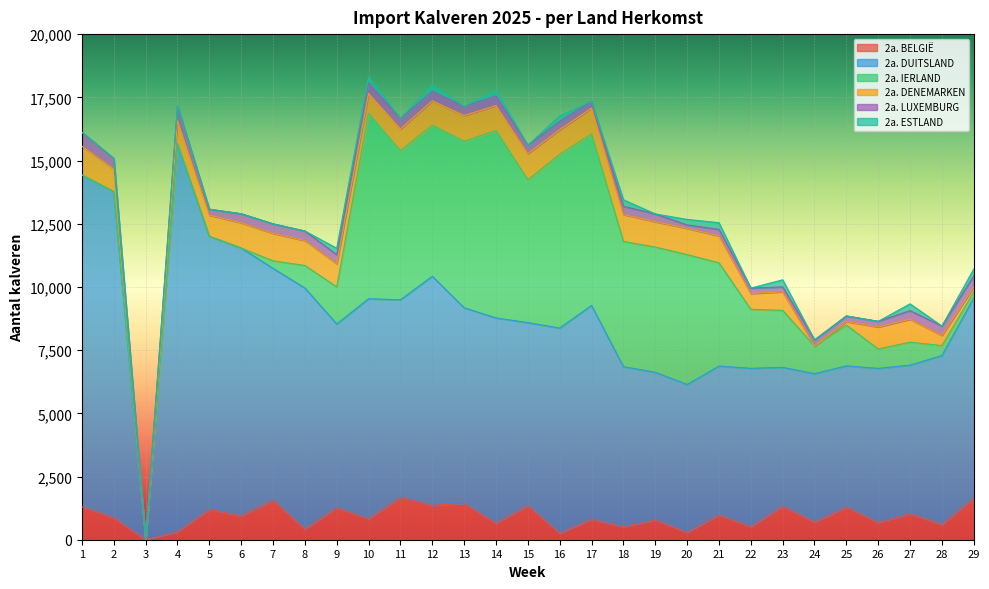

What is the total value across all series at 13?

17138